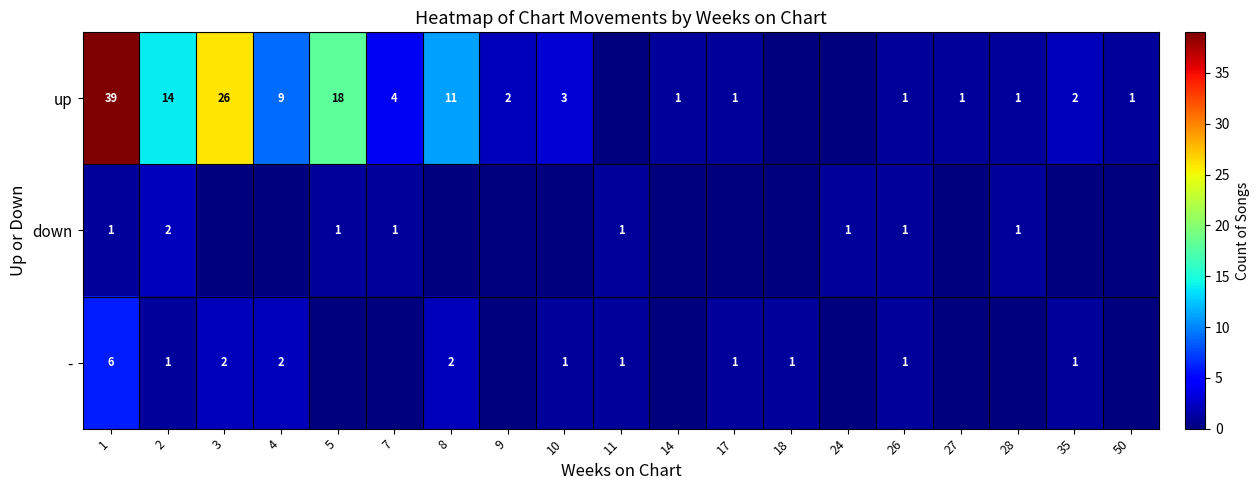

Is the value of up at 9 greater than the value of down at 11?

Yes